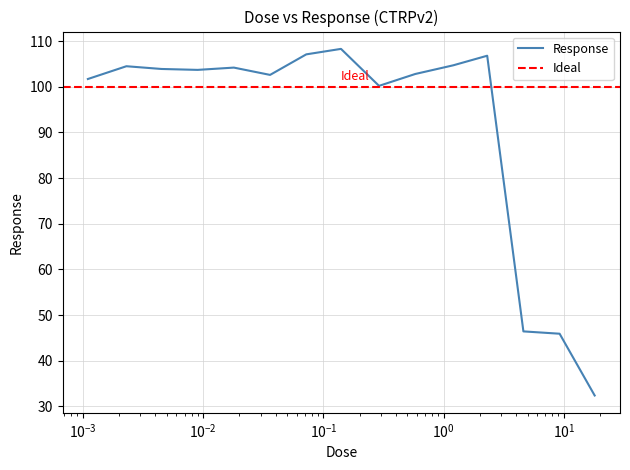

What is the smallest value displayed?

32.4